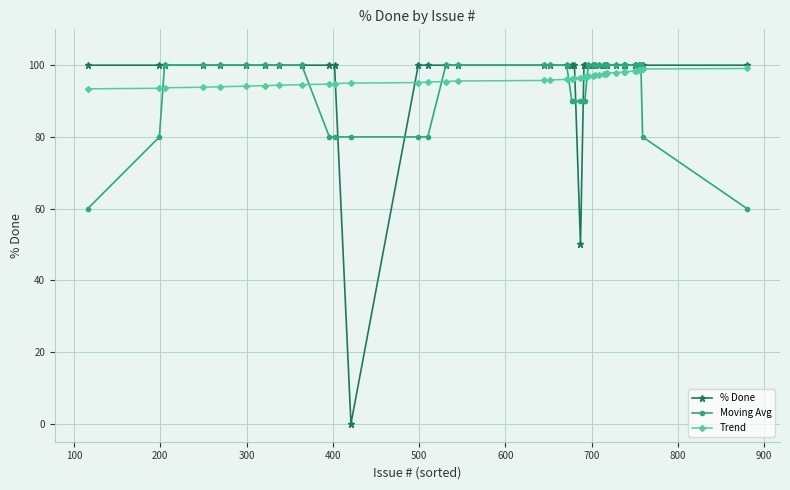

How many times do Moving Avg and Trend cross each other?

6